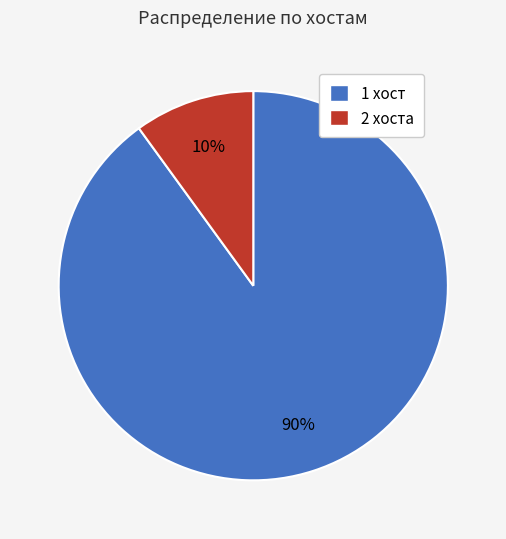

Does any single category account for the majority?

Yes